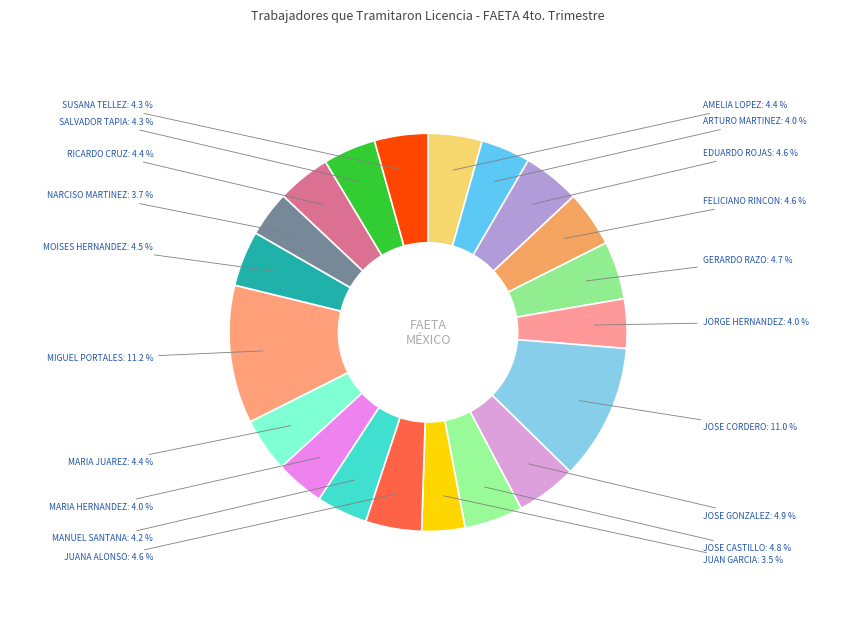

How many slices are in this pie chart?

20